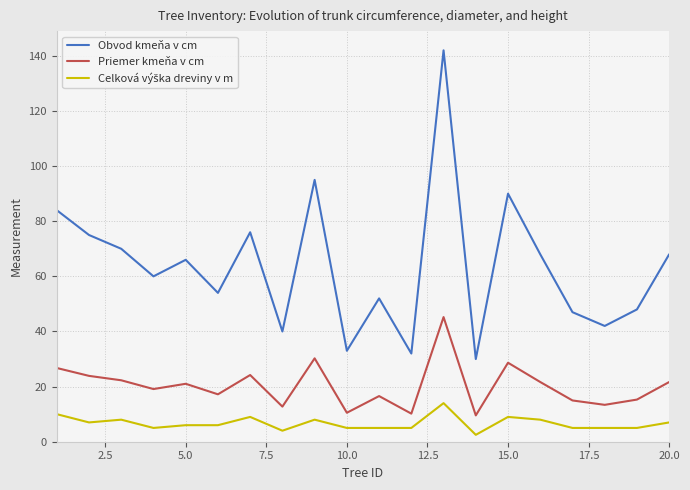

True or false: Obvod kmeňa v cm and Priemer kmeňa v cm intersect in this chart.

False